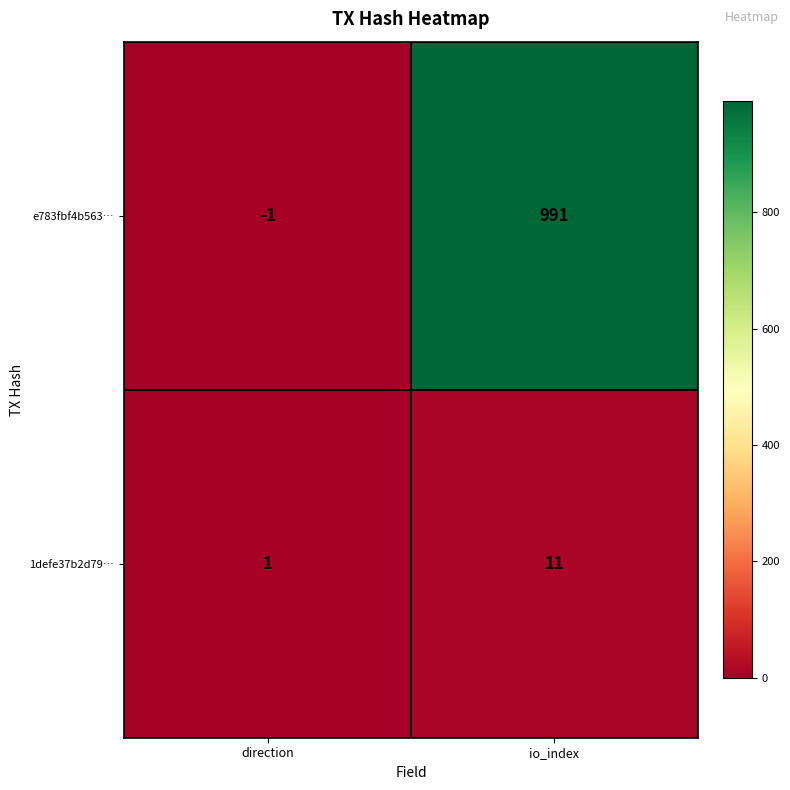

Which series has the largest total across all categories?

e783fbf4b563…